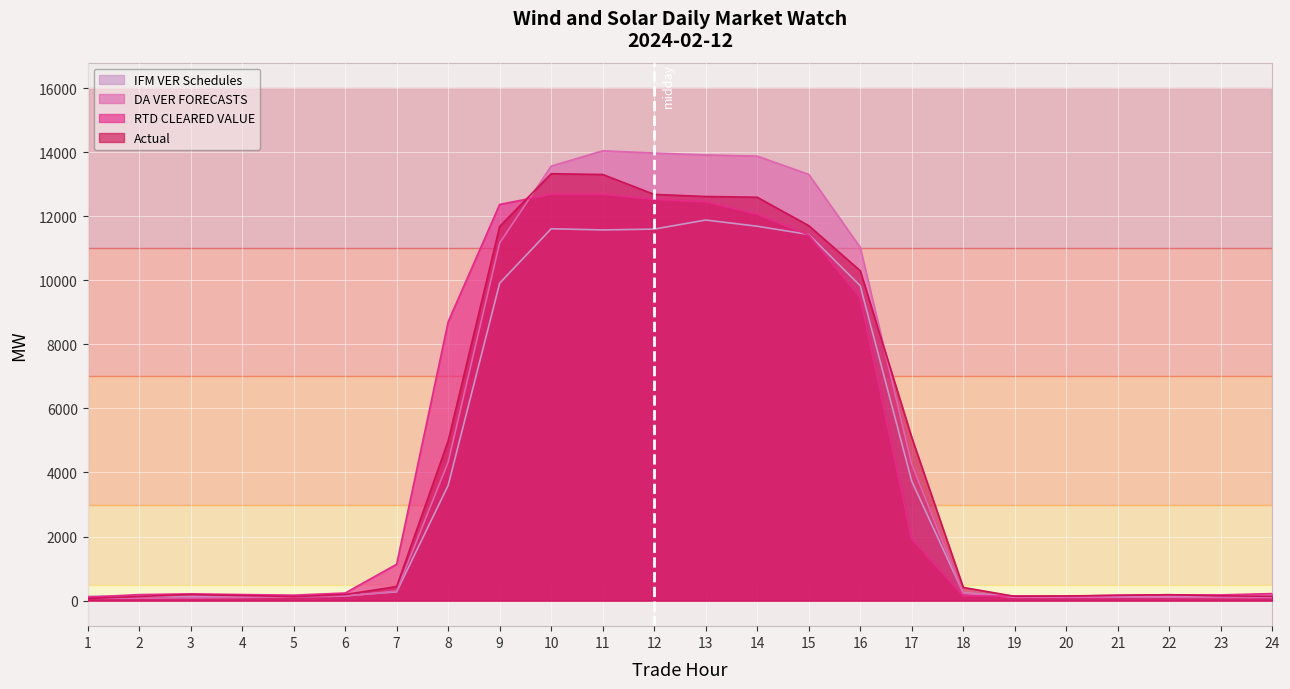

What is the average value of the RTD CLEARED VALUE series?

4570.8